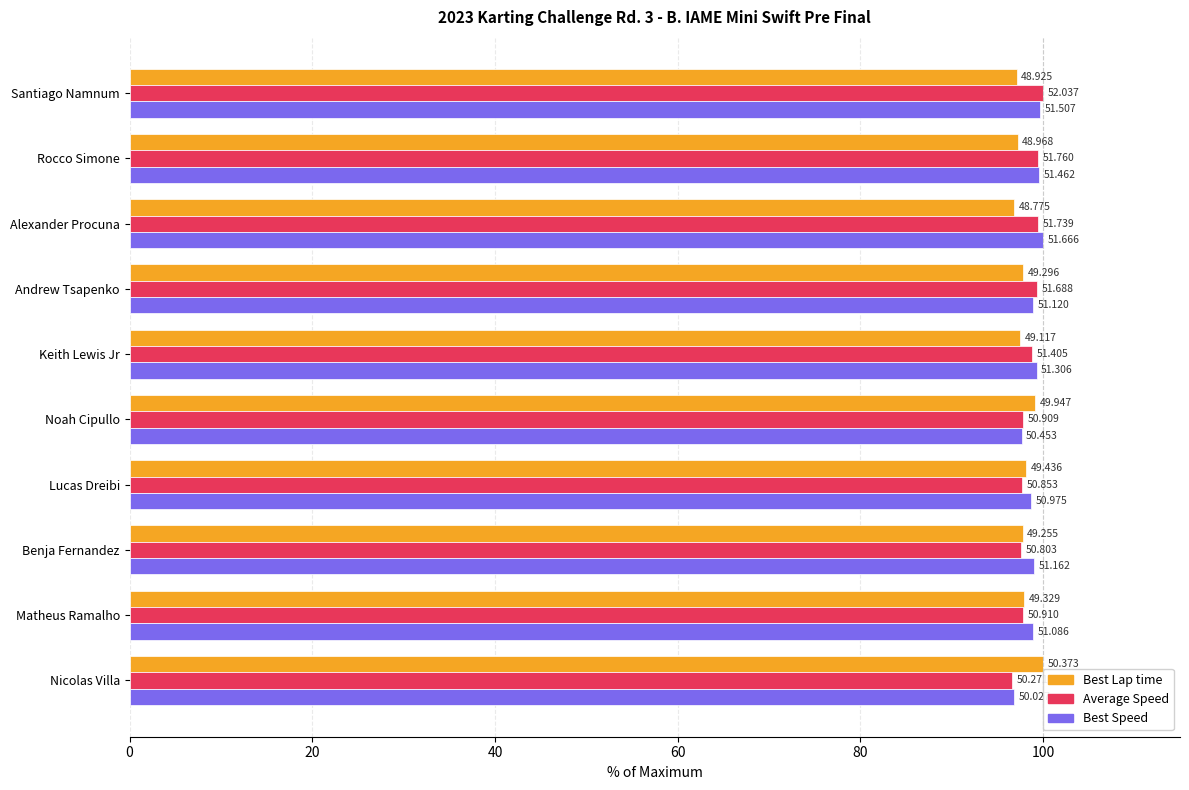

What are all the series names shown in the legend?

Best Lap time, Average Speed, Best Speed